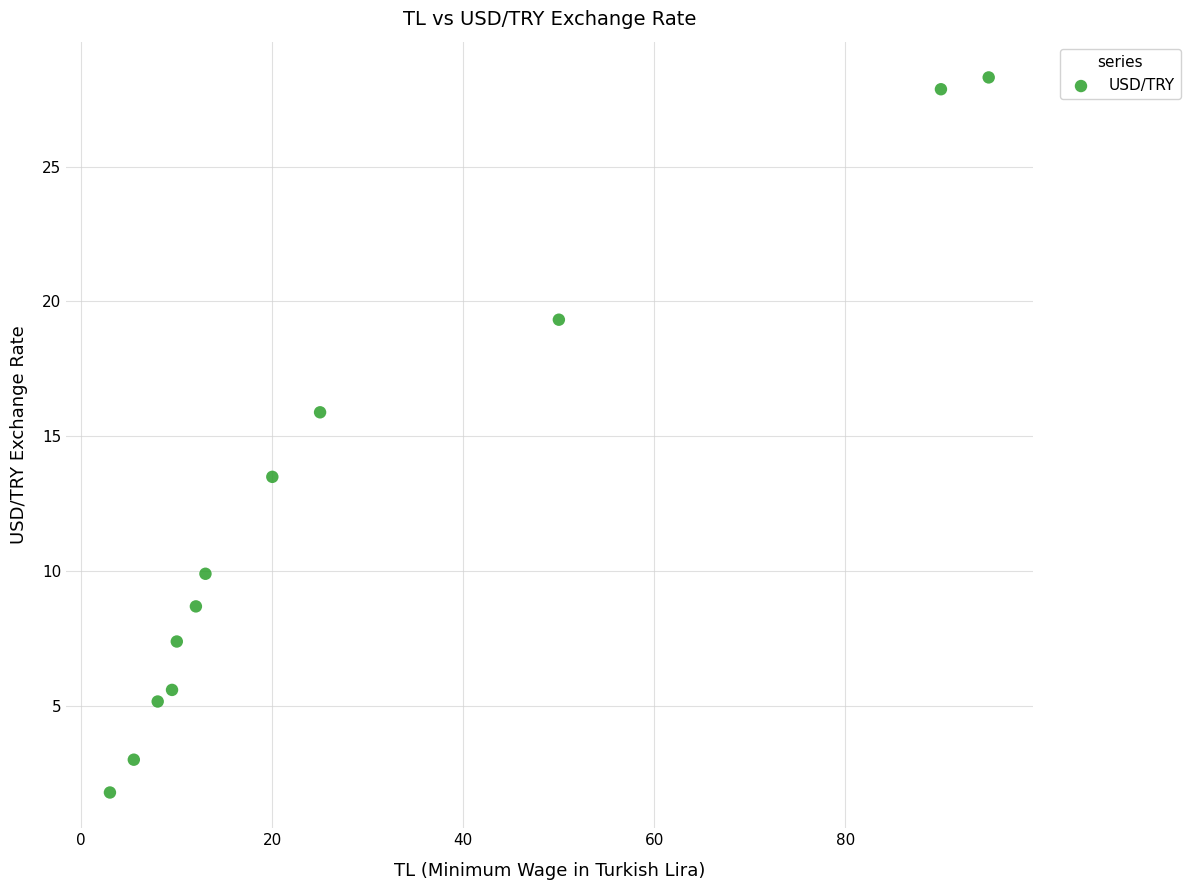

What is the average X value?

28.4